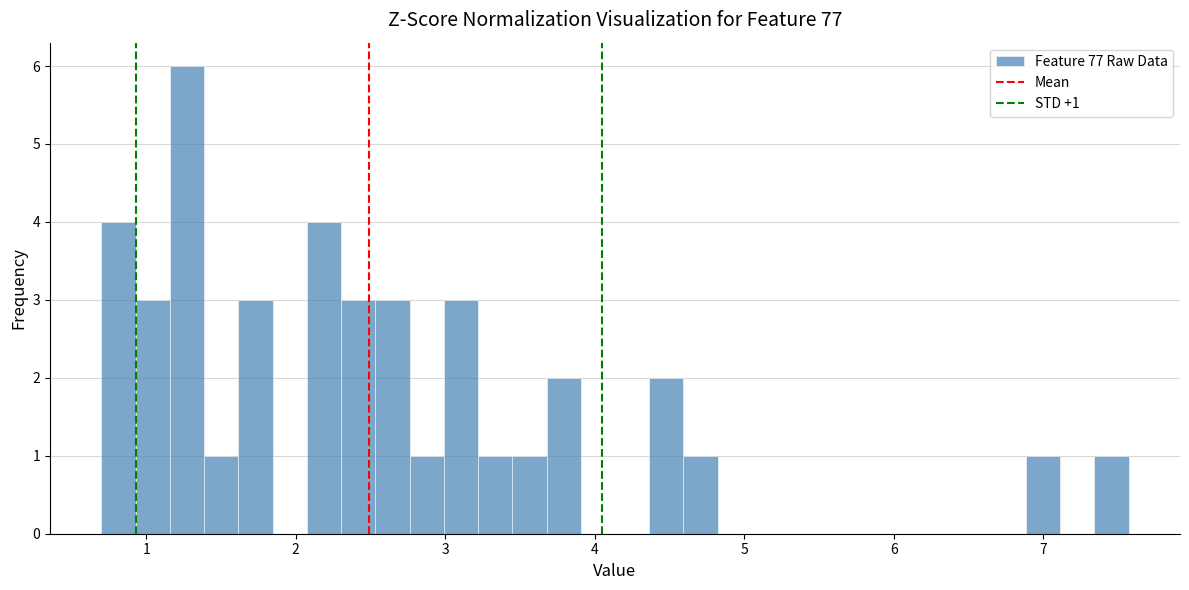

Read against the x-axis, roughly where is the centre of the tallest bar?

1.3